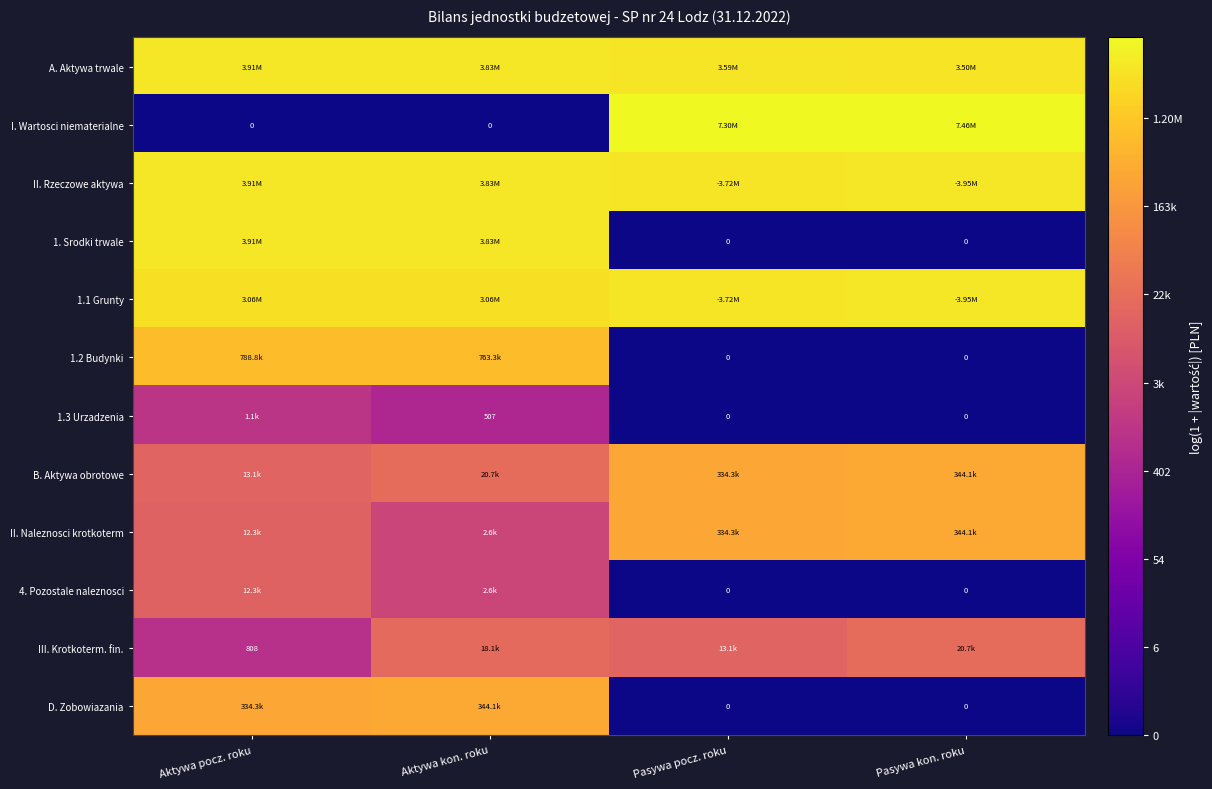

The value of D. Zobowiazania at Aktywa kon. roku is 5.8. True or false?

False